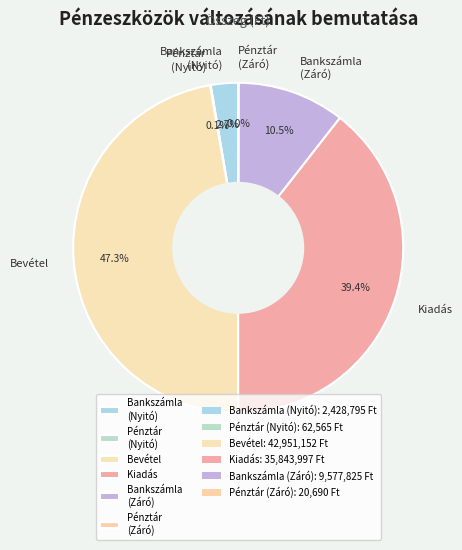

To the nearest percent, what is the difference between the largest and smallest slice percentages?

47%